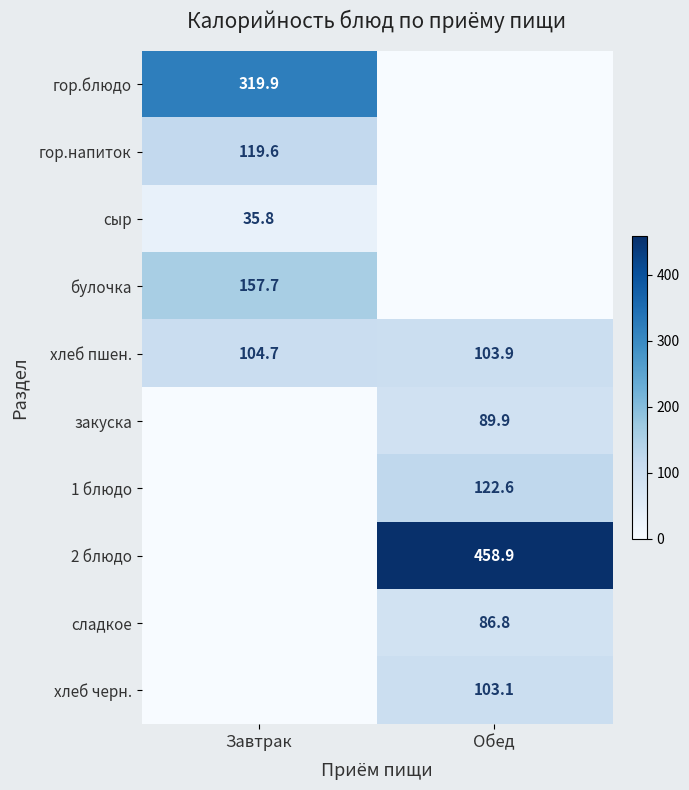

How many values in the хлеб пшен. series exceed 104?

1